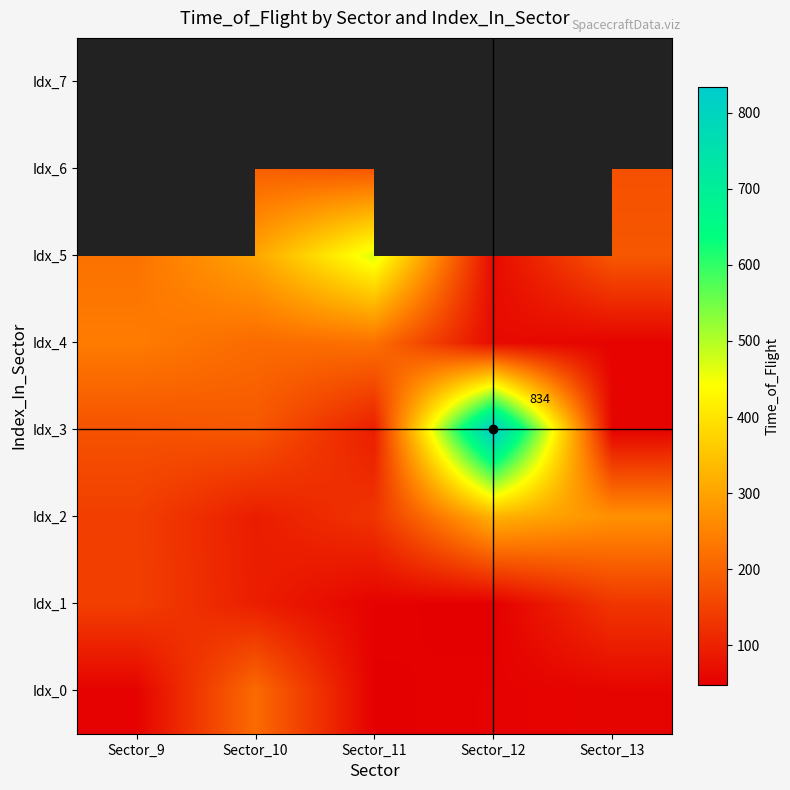

What is the sum of the Idx_4 values at Sector_10 and Sector_9?

454.0